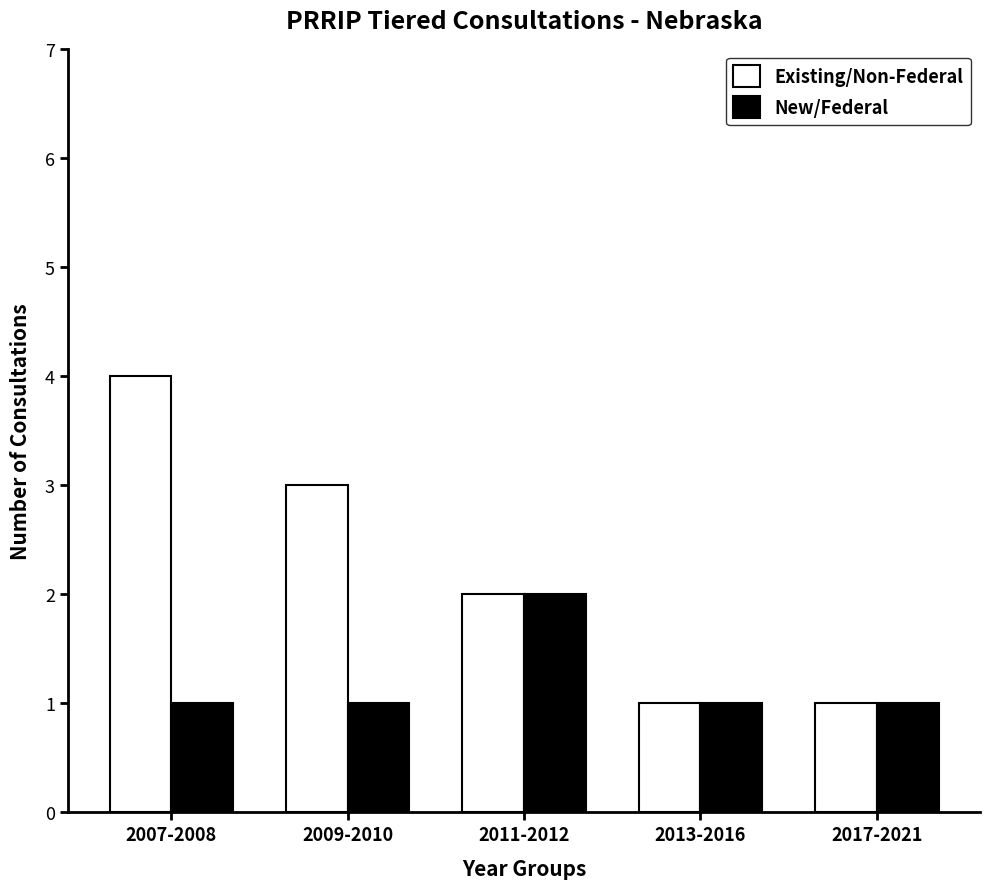

Which series has the widest spread of values?

Existing/Non-Federal